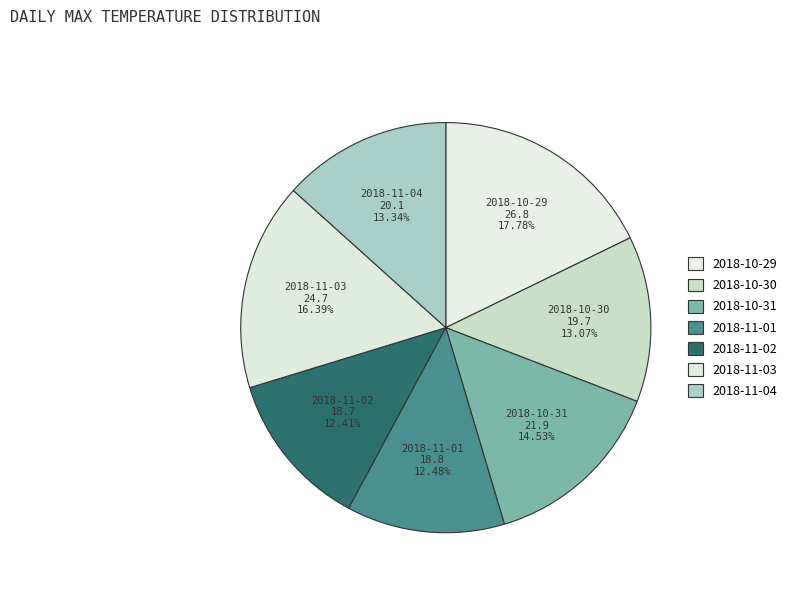

Count the number of slices in the pie.

7